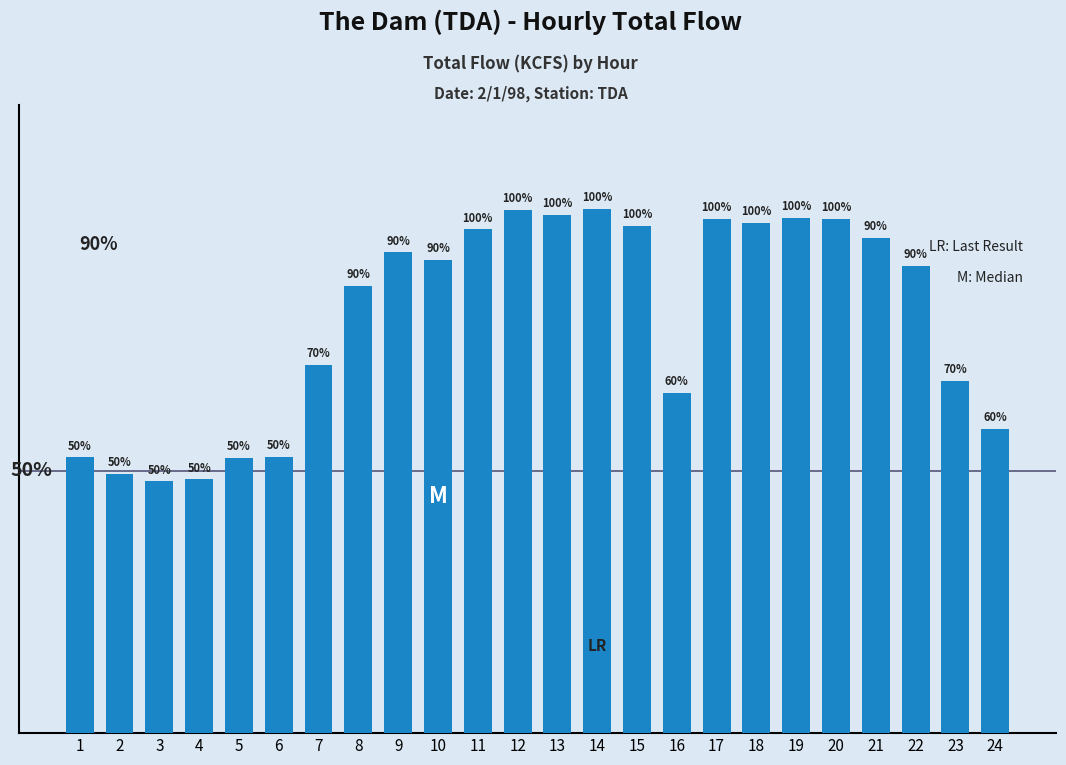

Are the bars horizontal?

No